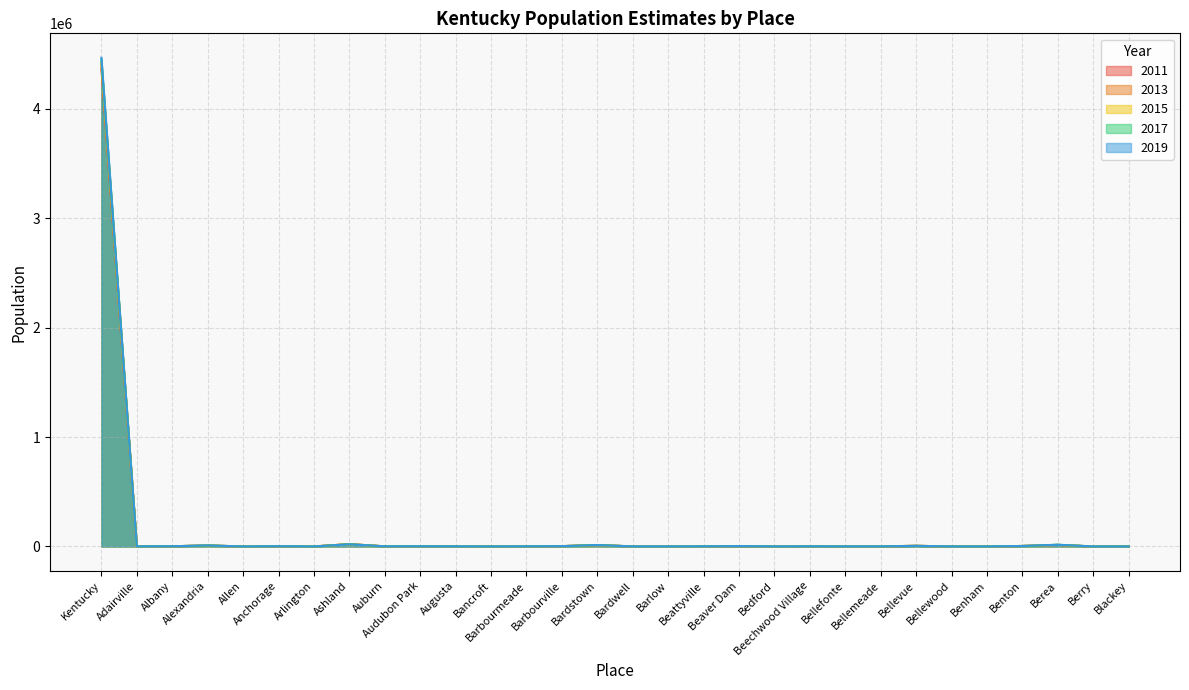

How many data points in 2017 are less than 1256?

15